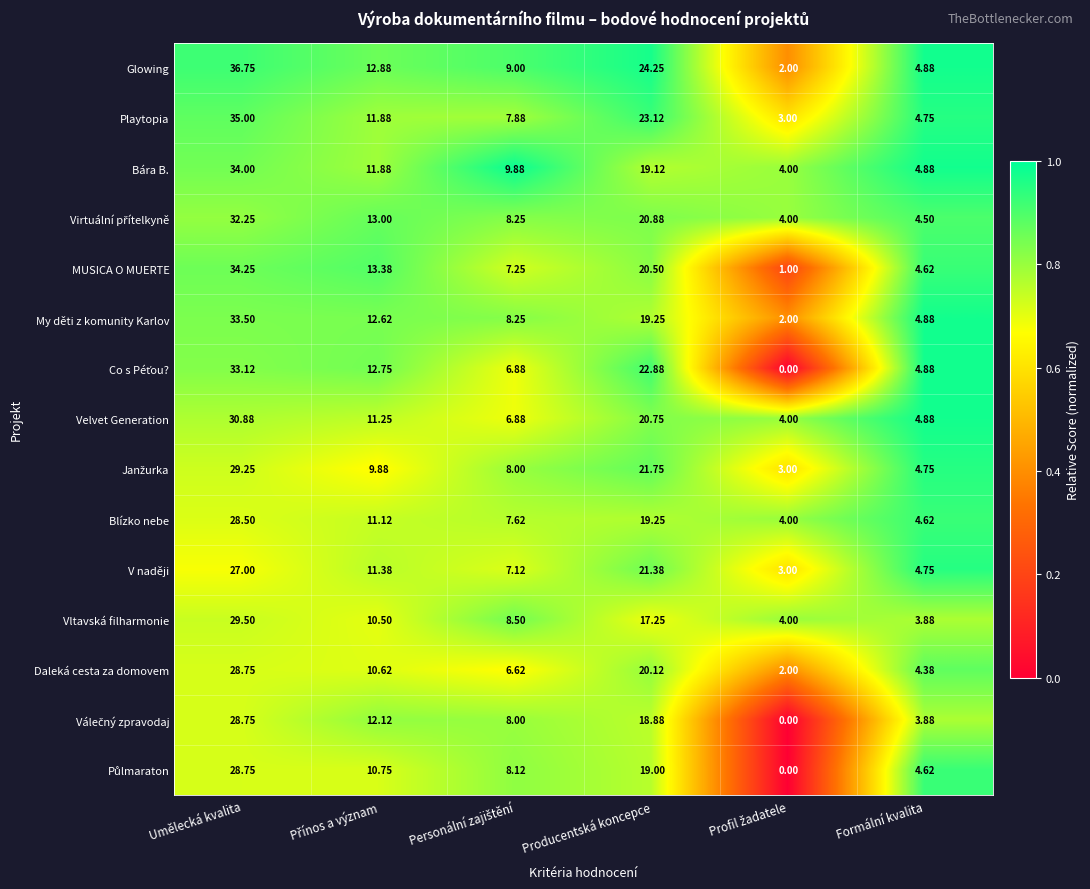

At how many categories does at least one series exceed 0?

6